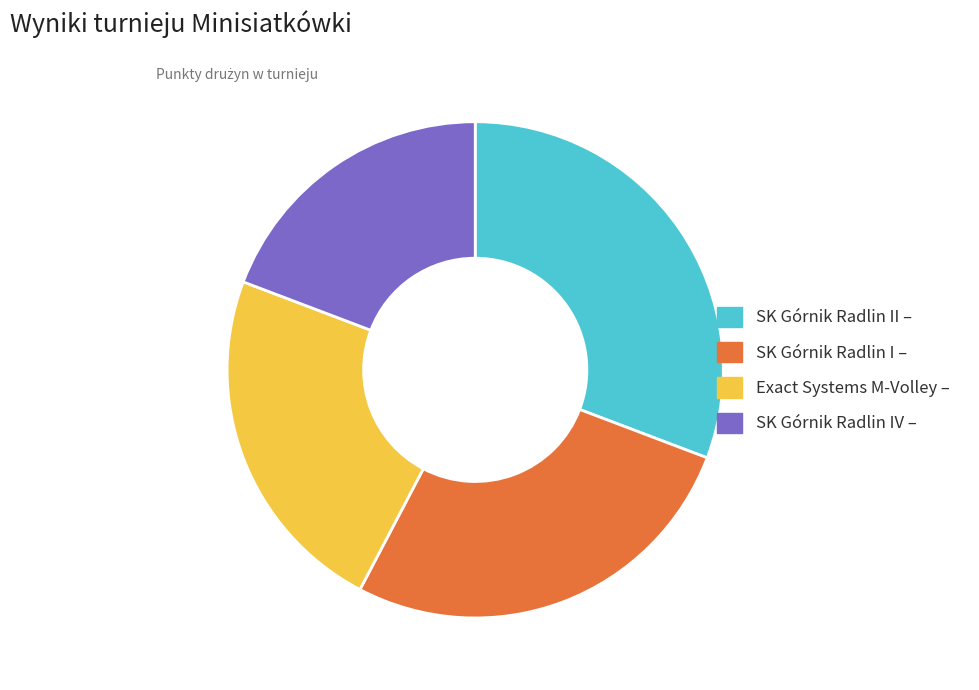

Does any single category account for the majority?

No